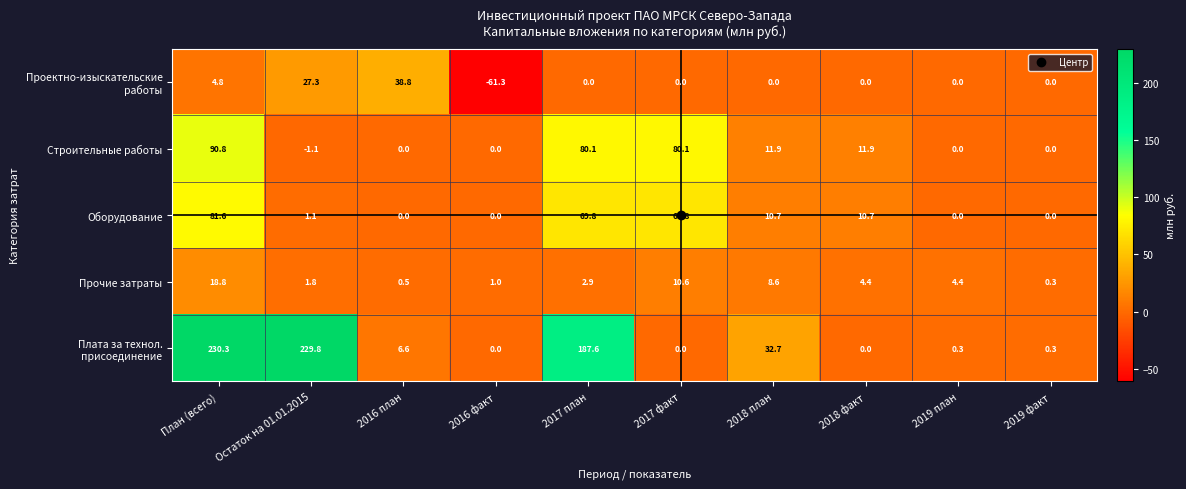

At which category is the sum across all series the highest?

План (всего)